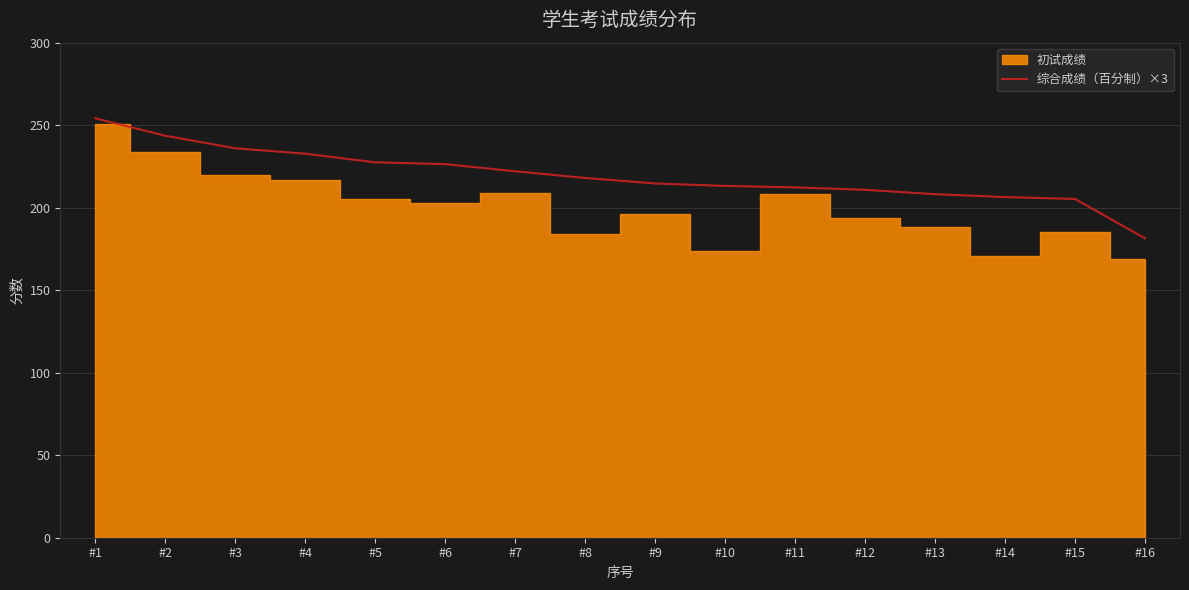

At which label does the data first exceed 218?

#1